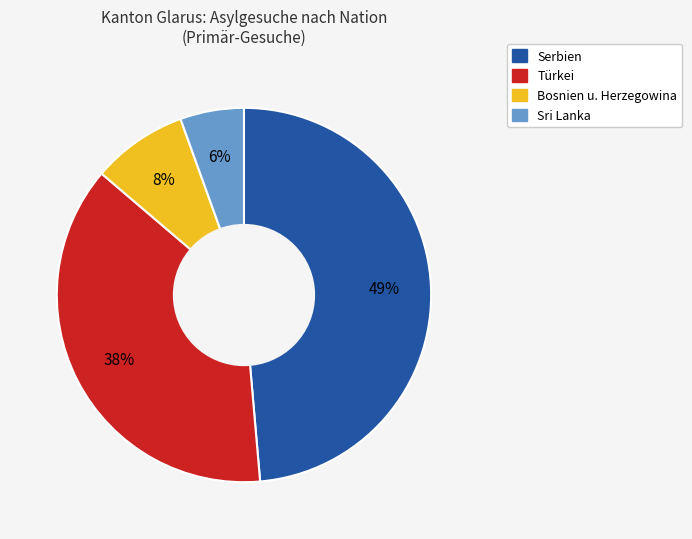

Count the number of slices in the pie.

4